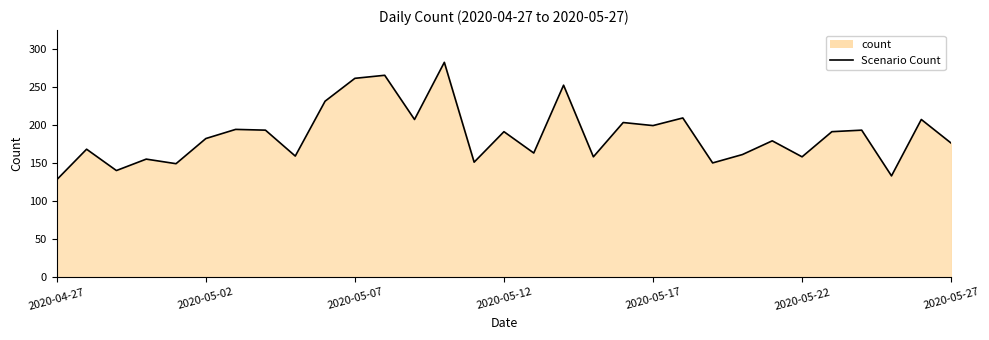

How many points are higher than both their immediate neighbors (excluding endpoints)?

12